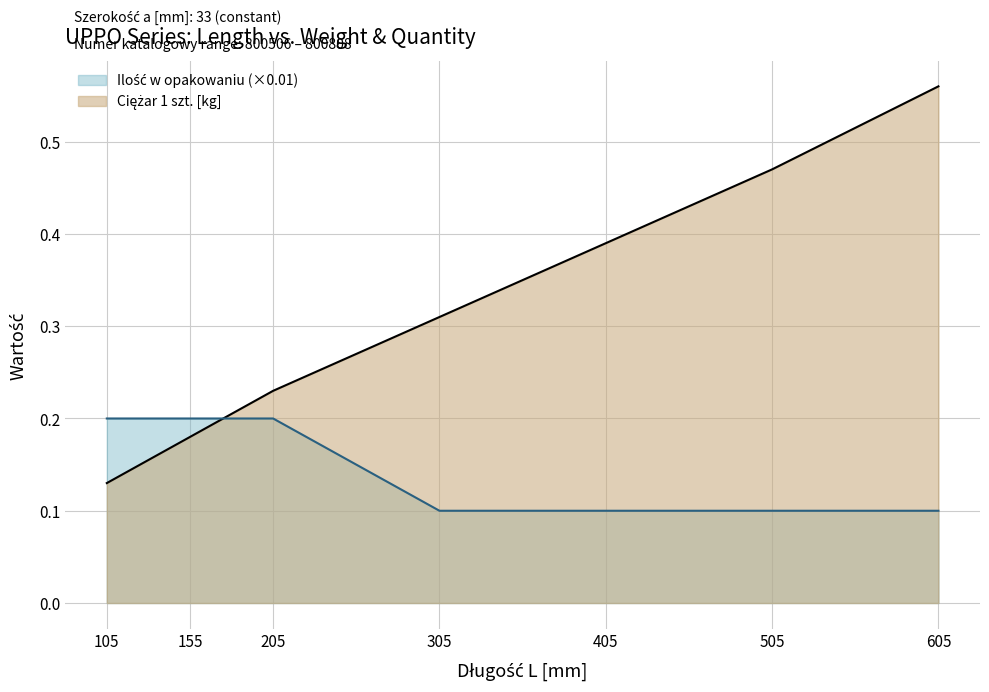

At 605, list the series in order from smallest to largest.

Ilość w opakowaniu, Ciężar 1 szt.